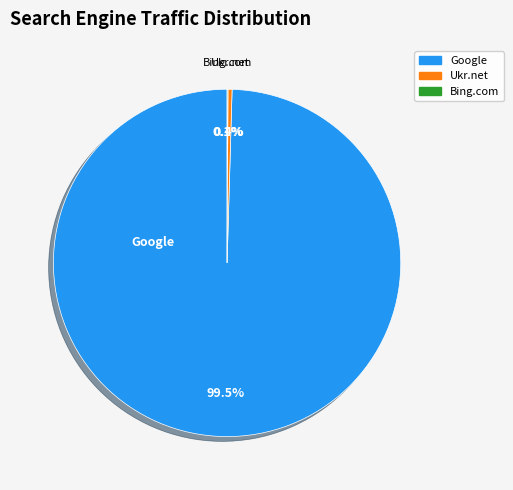

Is there any slice that represents more than half of the pie?

Yes